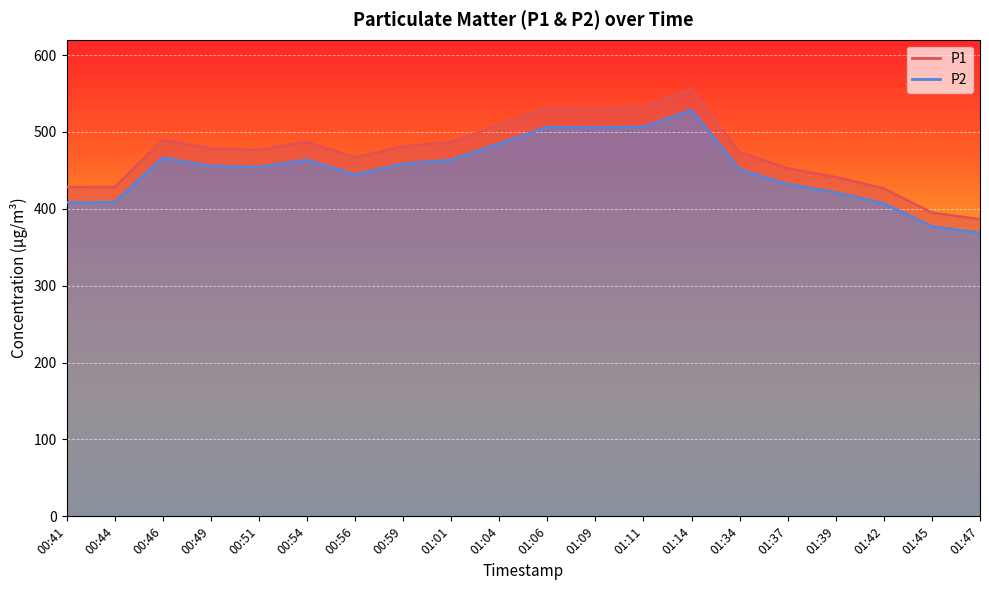

Reading right to left, extract all data points from this chart.

P1: 386.5	395.1	426.5	441.4	452.7	473.6	556.0	532.8	531.4	531.9	509.0	487.0	481.3	467.0	487.1	476.7	478.7	489.4	428.3	428.2
P2: 368.8	377.2	407.0	421.4	432.1	451.2	528.4	506.7	505.8	506.4	484.9	463.7	458.6	444.8	463.7	454.3	455.8	466.5	408.6	408.2